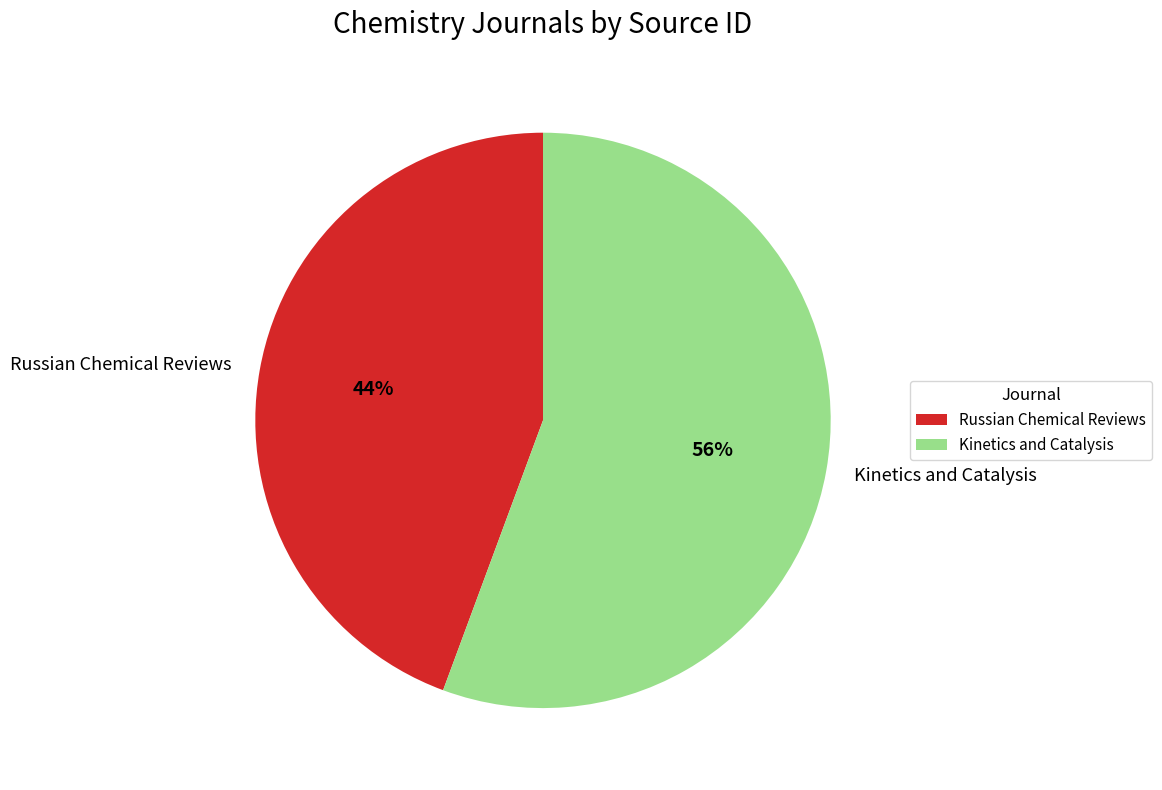

Which slice is the smallest?

Russian Chemical Reviews